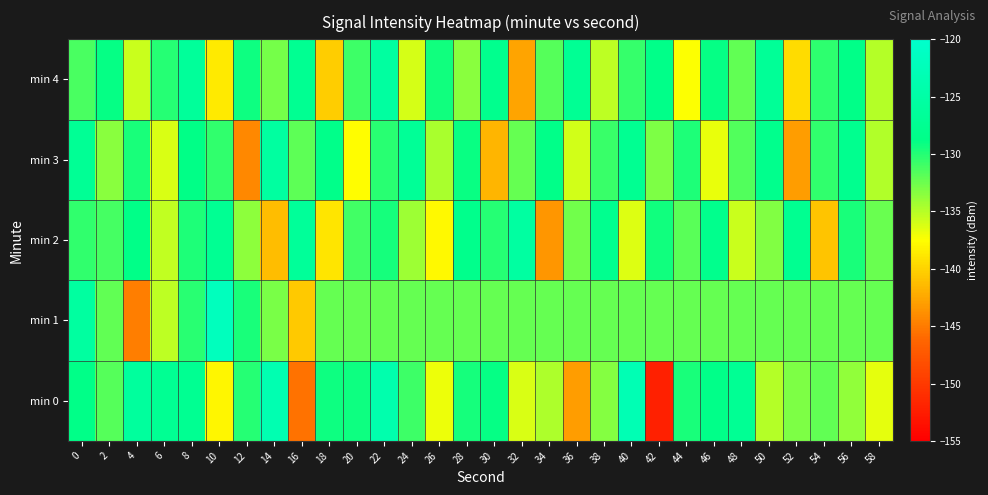

What is the total value across all series at 52?

-675.4